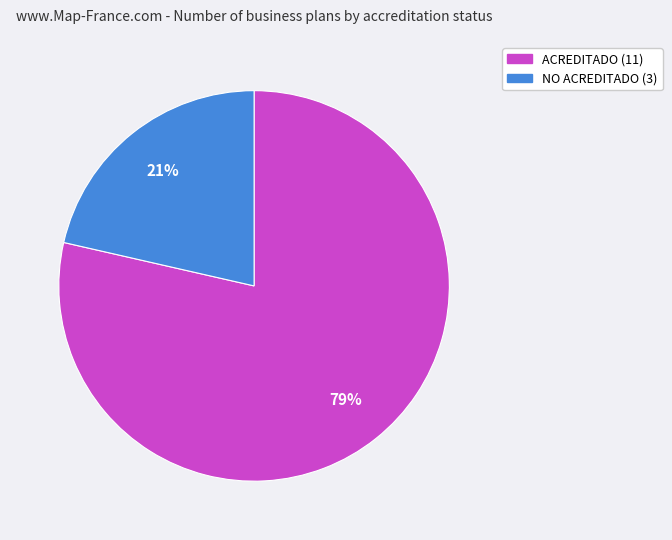

To the nearest percent, what portion does NO ACREDITADO represent?

21%